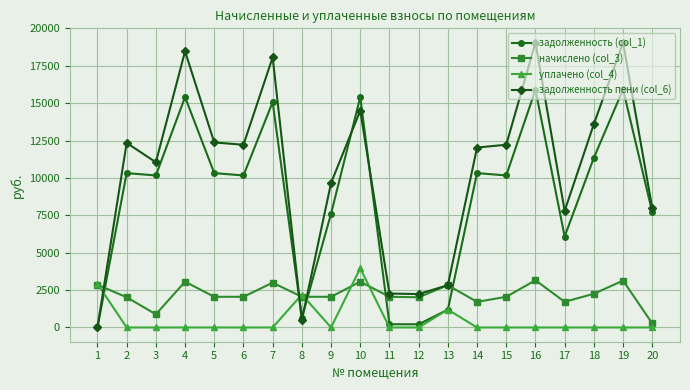

How many distinct data groups are displayed?

4